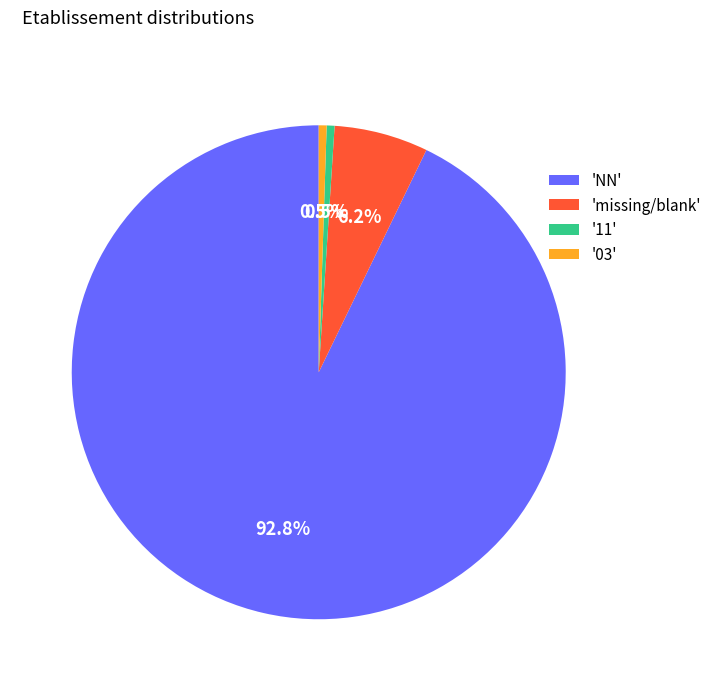

Which has a higher value, '11' or 'NN'?

'NN'